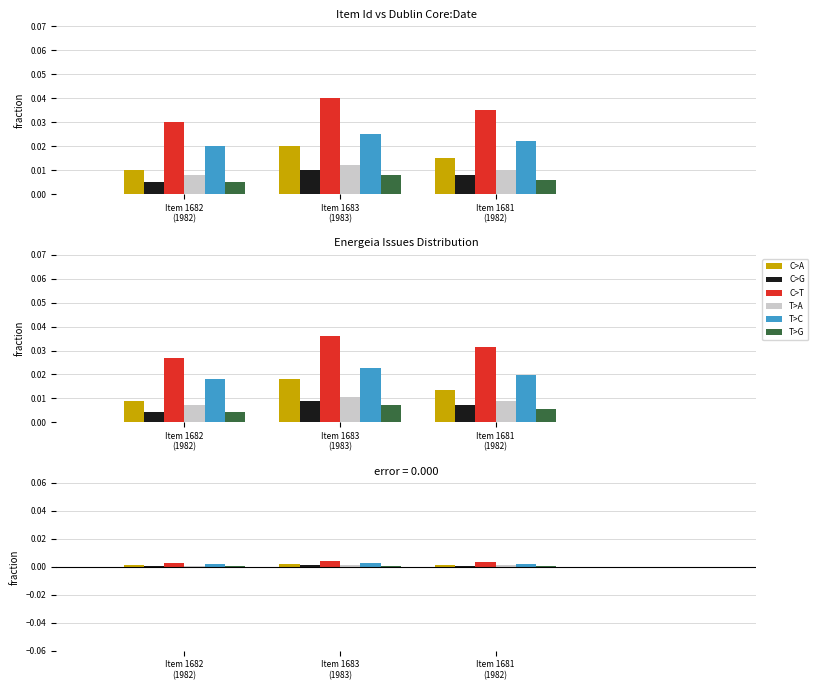

Count the T>A values in the range 0 to 1.

3